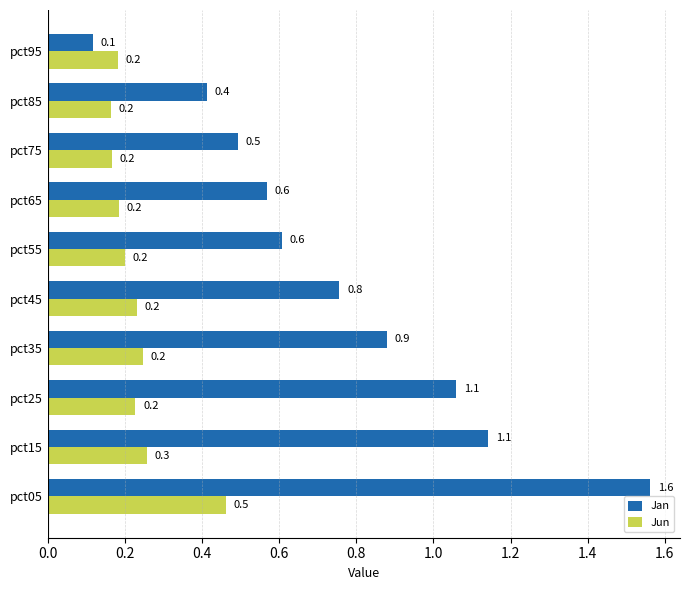

True or false: Jun has a value of 0.2 at pct35.

True